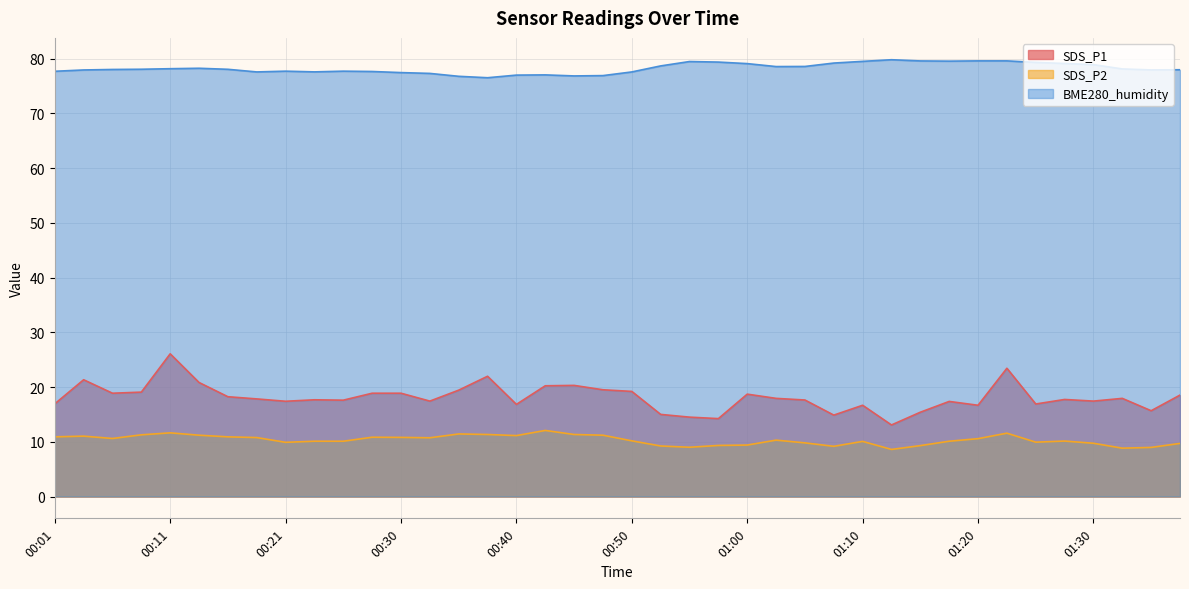

True or false: BME280_humidity and SDS_P1 intersect in this chart.

False